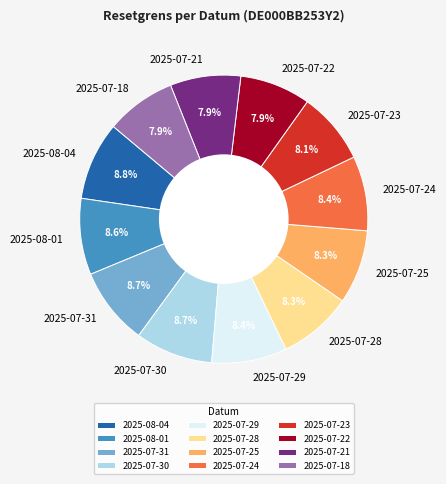

To the nearest percent, what portion does 2025-07-18 represent?

8%